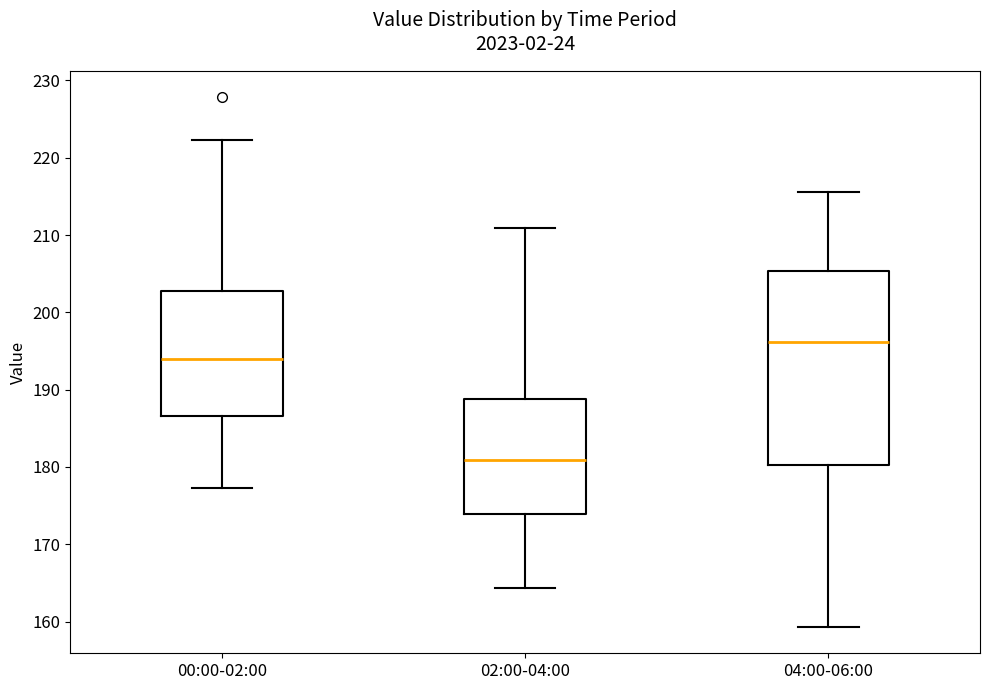

Reading left to right, read every box against the y-axis: the position of its median line, the range the box covers, and the ends of its whiskers. The values are not printed on the chart, so give them approximately, as read against the axis.

00:00-02:00: median 194, box 187 to 203, whiskers 177 to 222
02:00-04:00: median 181, box 174 to 189, whiskers 164 to 211
04:00-06:00: median 196, box 180 to 205, whiskers 159 to 216